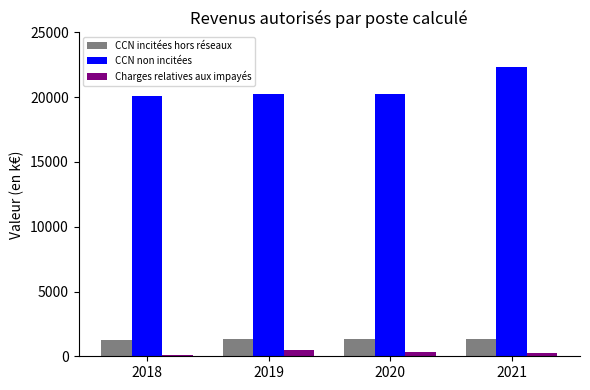

Rank the series at 2018 from lowest to highest value.

Charges relatives aux impayés, CCN incitées hors réseaux, CCN non incitées